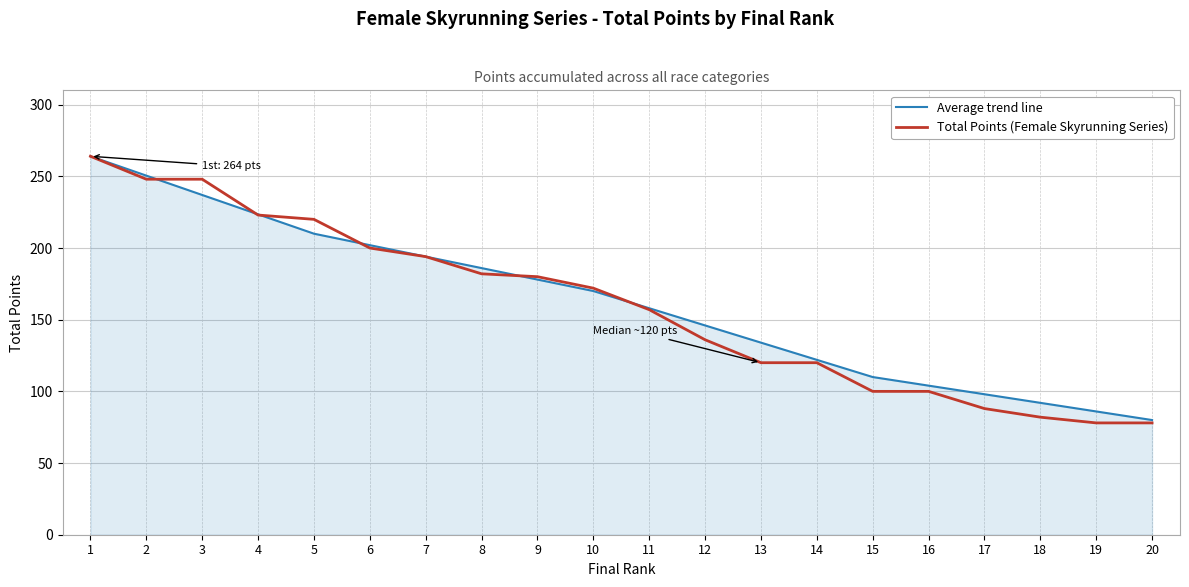

What is the total value across all series at 9?

358.0